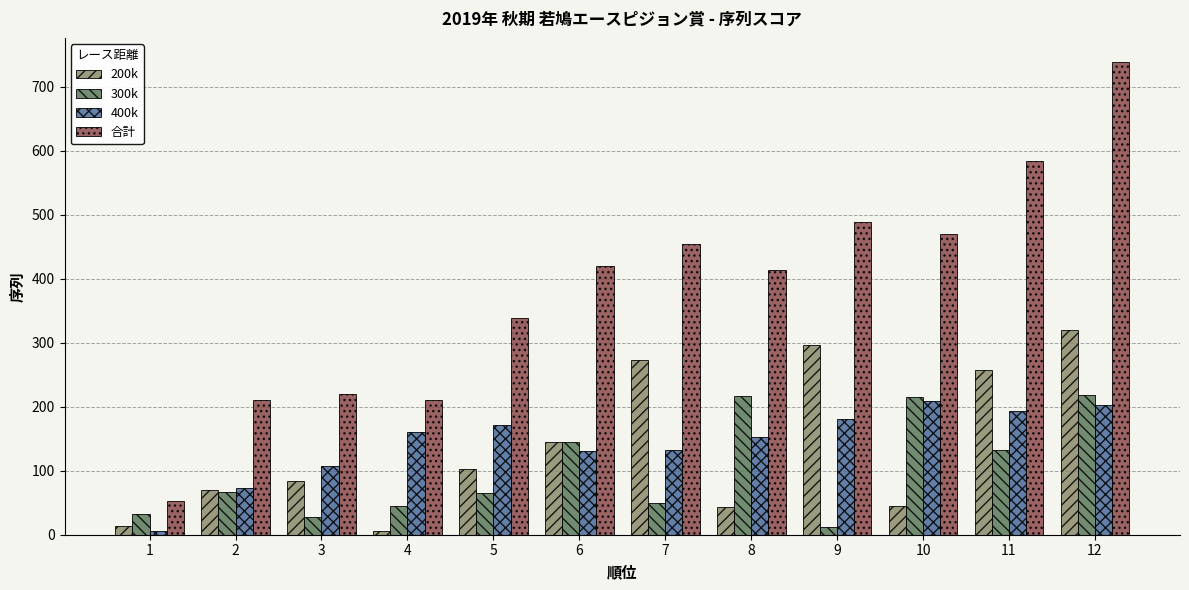

At 5, list the series in order from smallest to largest.

300k, 200k, 400k, 合計